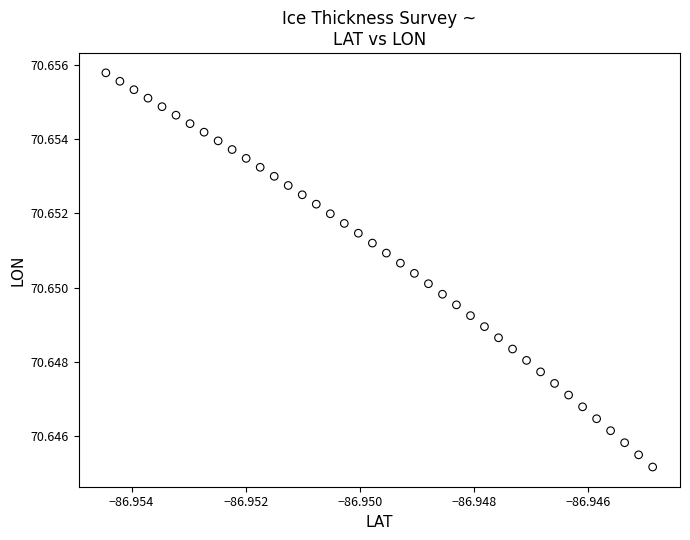

How many points are shown in the scatter plot?

40